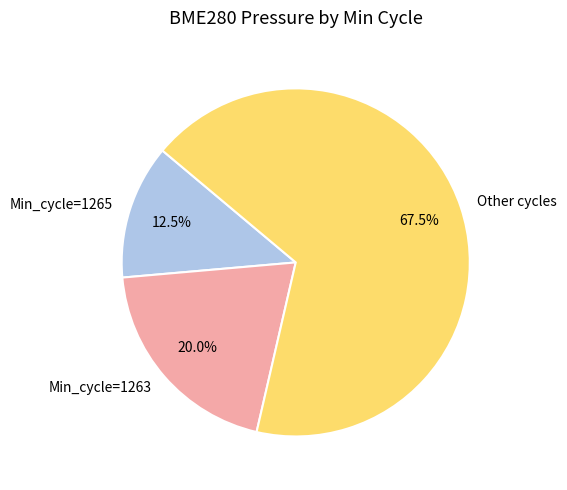

How many segments does this pie chart have?

3